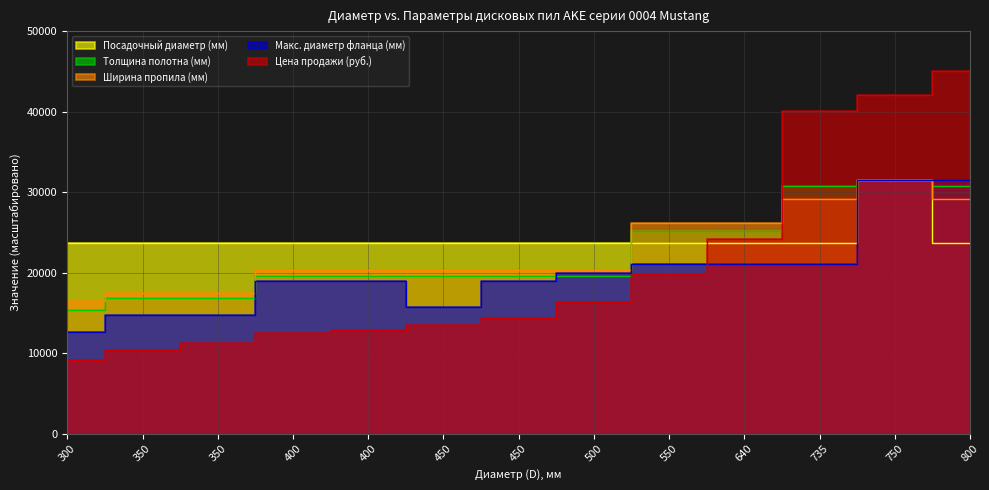

What is the difference between the highest and lowest values at 735?

19011.4